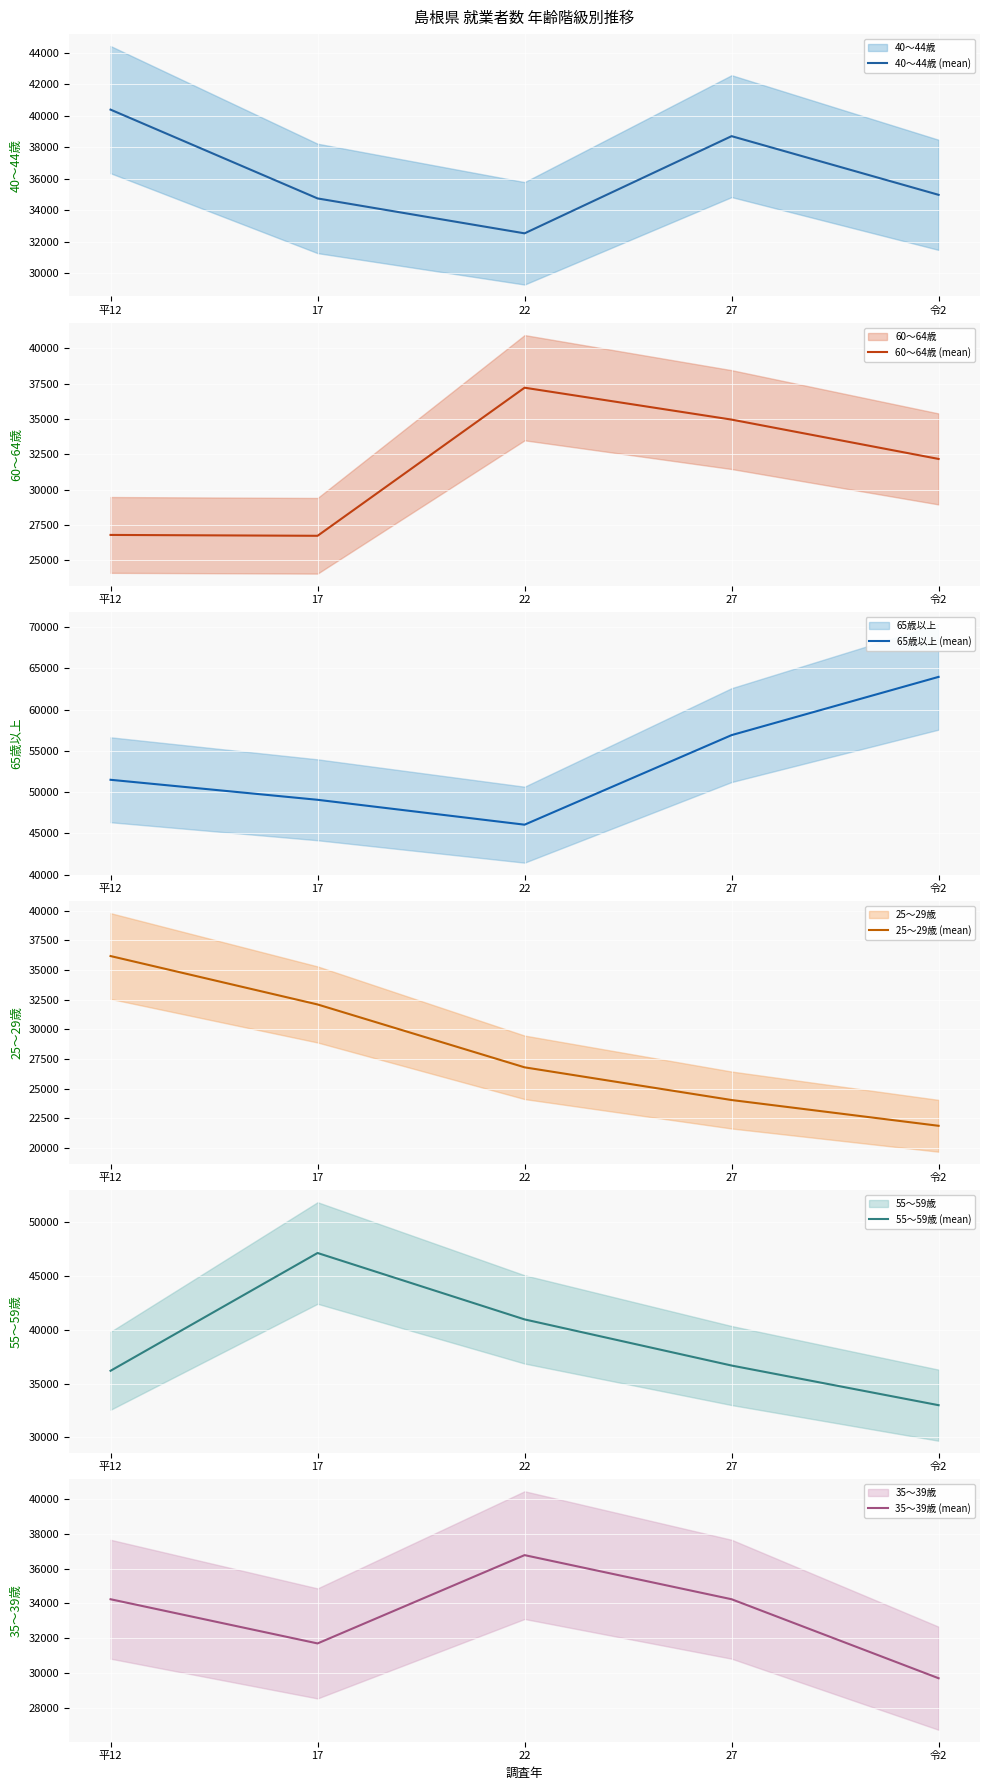

What is the difference between the maximum and minimum values in the 25～29歳 (mean) series?

14325